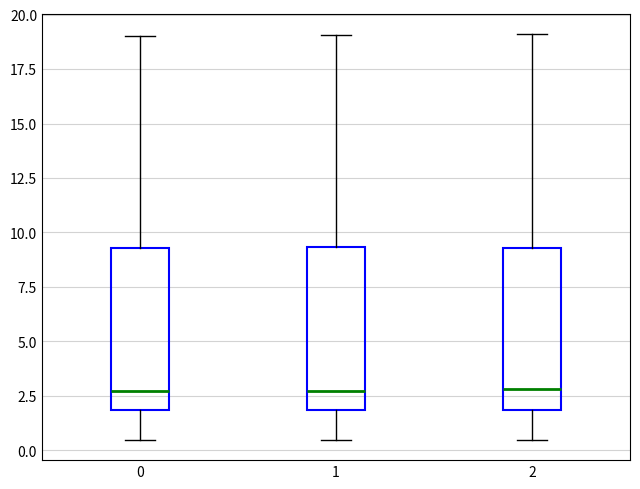

Reading left to right, read every box against the y-axis: the position of its median line, the range the box covers, and the ends of its whiskers. The values are not printed on the chart, so give them approximately, as read against the axis.

0: median 2.5, box 2.0 to 9.5, whiskers 0.5 to 19.0
1: median 2.5, box 2.0 to 9.5, whiskers 0.5 to 19.0
2: median 3.0, box 2.0 to 9.5, whiskers 0.5 to 19.0